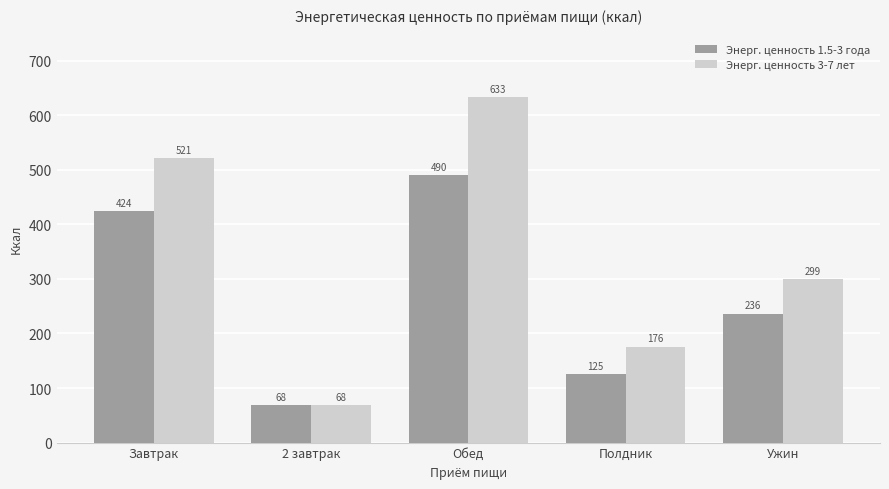

At which category is the sum across all series the highest?

Обед